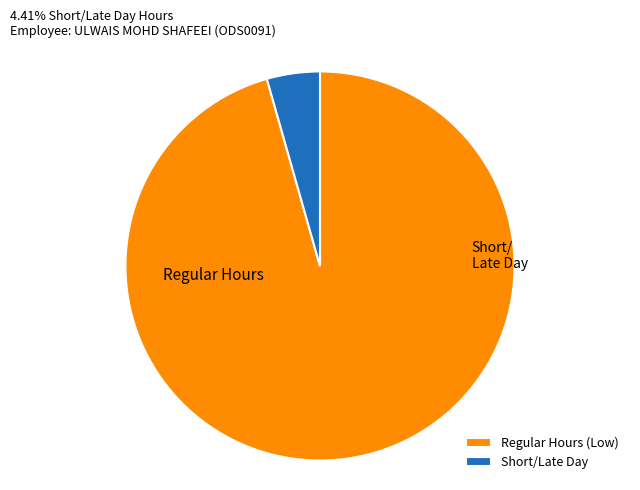

Count the number of slices in the pie.

2